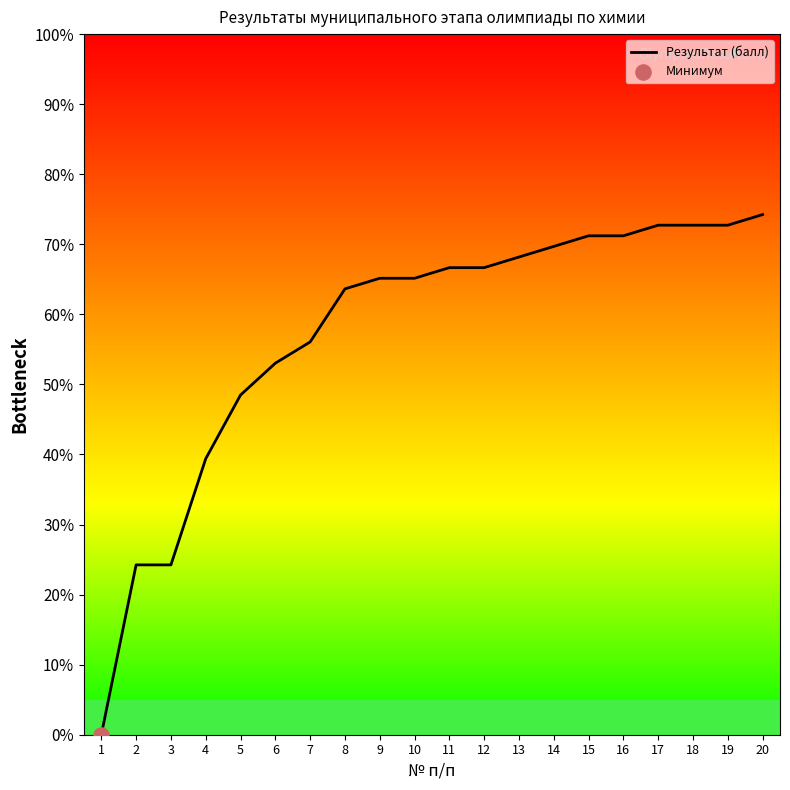

What is the change in value from 6 to 19?

+19.7